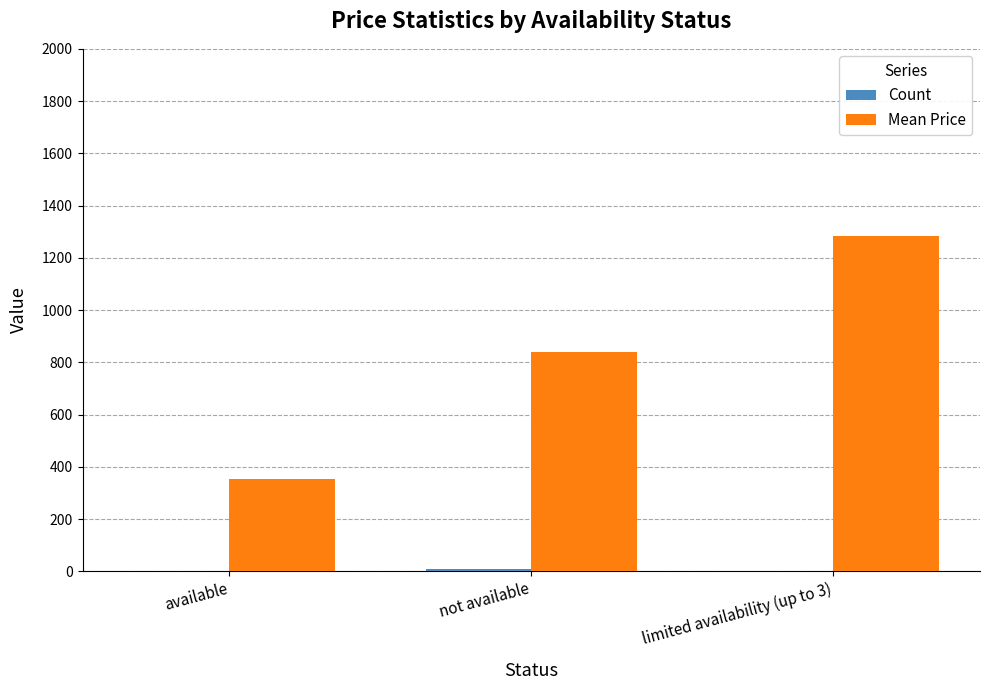

At which category is the sum across all series the highest?

limited availability (up to 3)